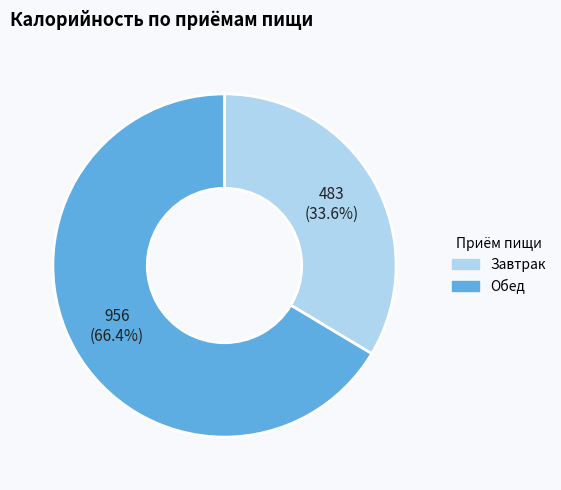

True or false: Завтрак accounts for 19% of the total.

False